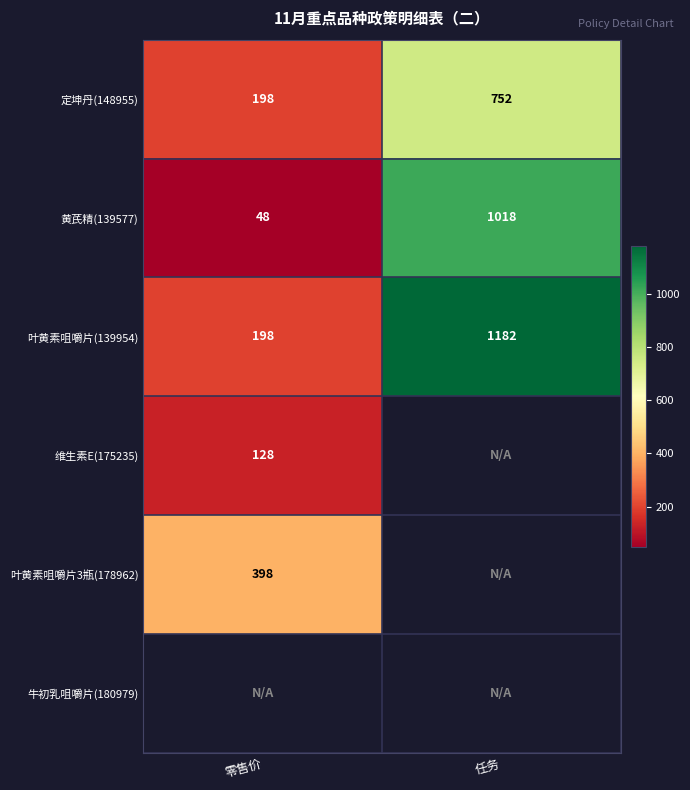

How many values in the 黄芪精(139577) series are below 1018?

1